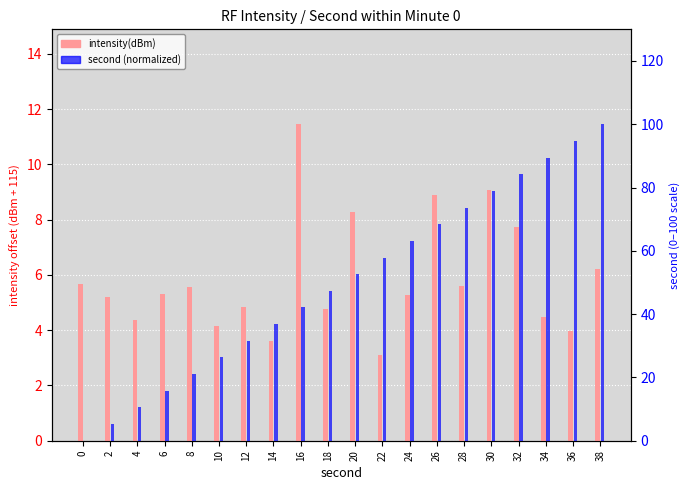

Reading left to right, extract all data points from this chart.

intensity(dBm): 5.7	5.2	4.4	5.3	5.5	4.1	4.8	3.6	11.5	4.8	8.3	3.1	5.3	8.9	5.6	9.1	7.7	4.5	4.0	6.2
second (normalized): 0.0	5.3	10.5	15.8	21.1	26.3	31.6	36.8	42.1	47.4	52.6	57.9	63.2	68.4	73.7	78.9	84.2	89.5	94.7	100.0